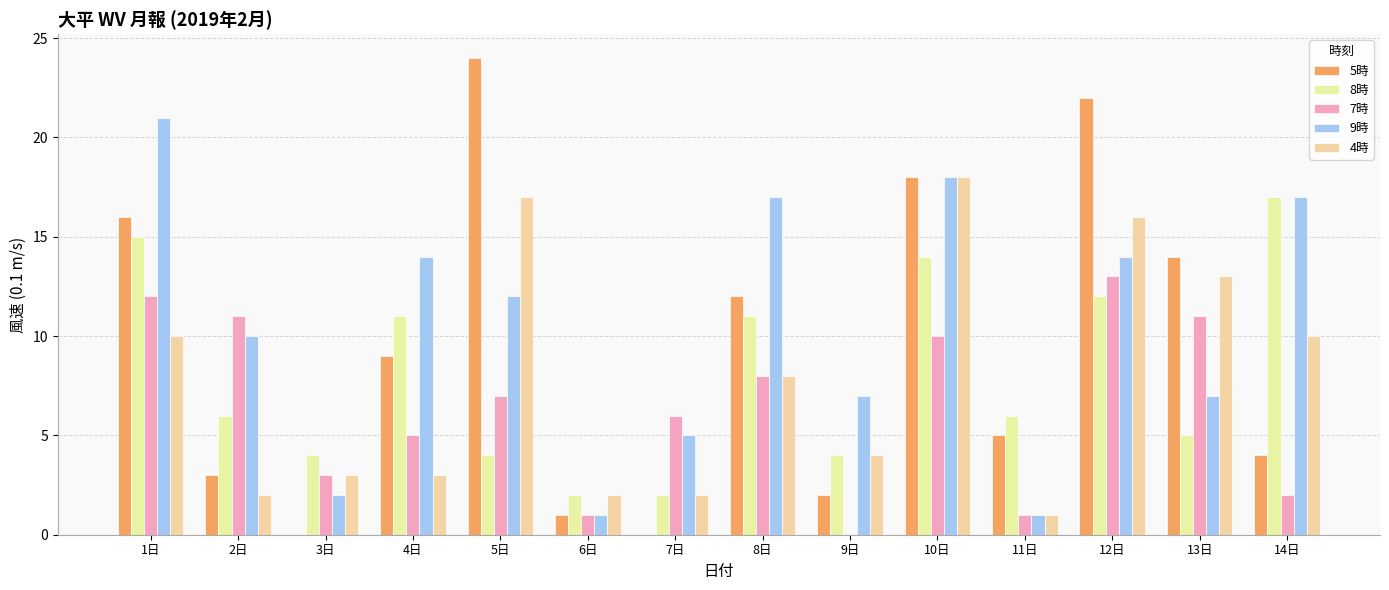

What is the label of the 5th bar from the right?

10日